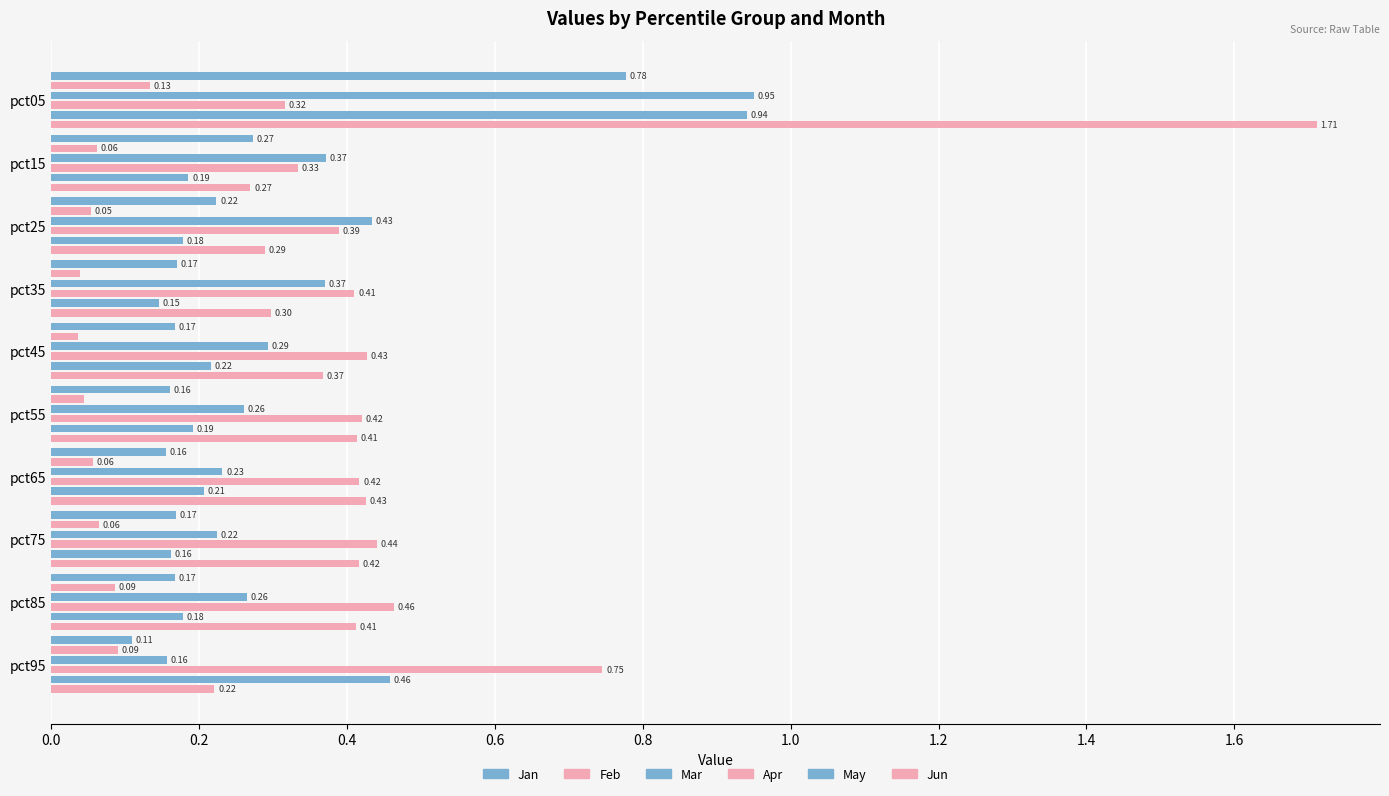

Is it true that Apr equals 0.2 at 0.8?

False